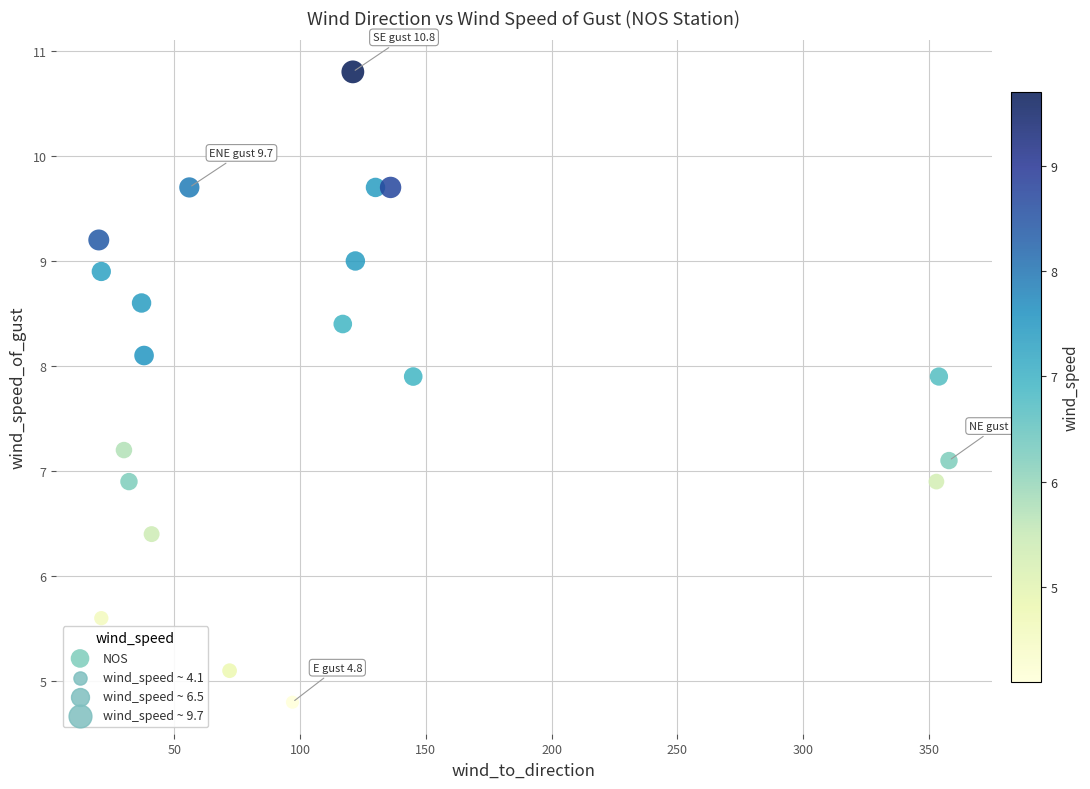

What is the range of X values (max minus min)?

338.0